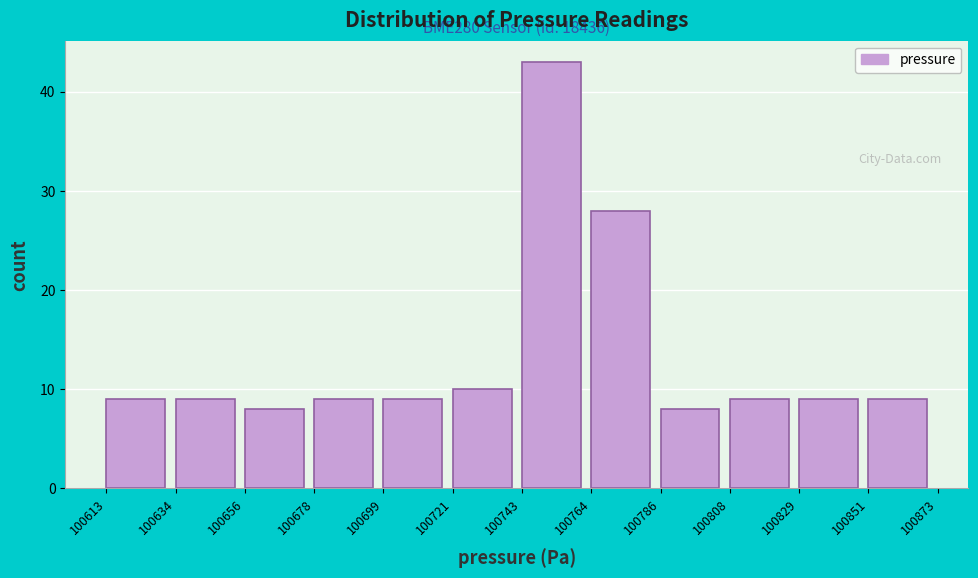

Over which range of the x-axis is the bar tallest?

100743 to 100764